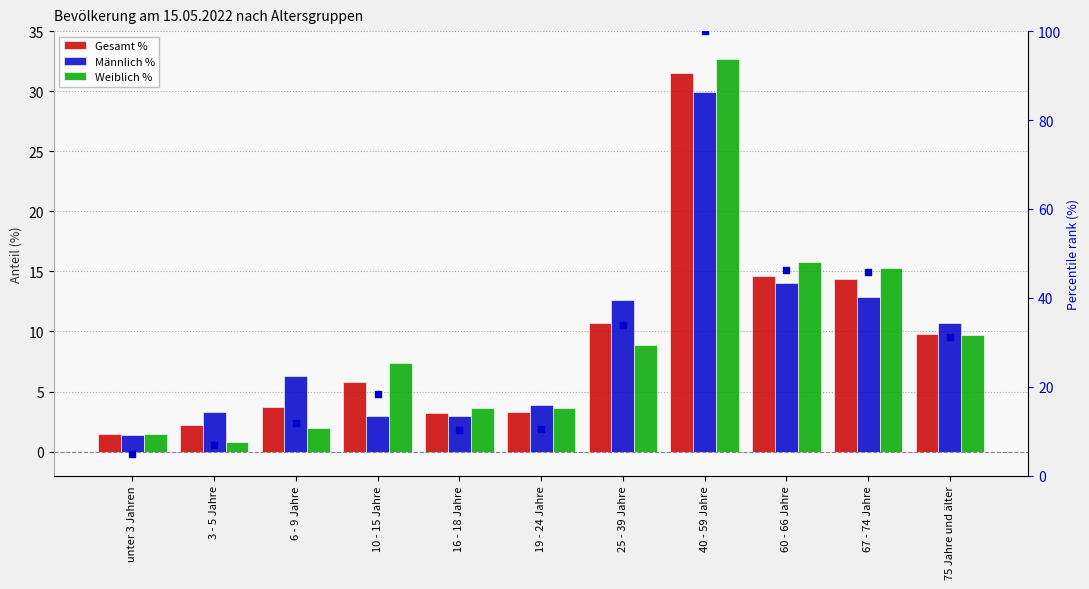

Is the value of Weiblich % at 67 - 74 Jahre greater than the value of Gesamt % at 75 Jahre und älter?

Yes